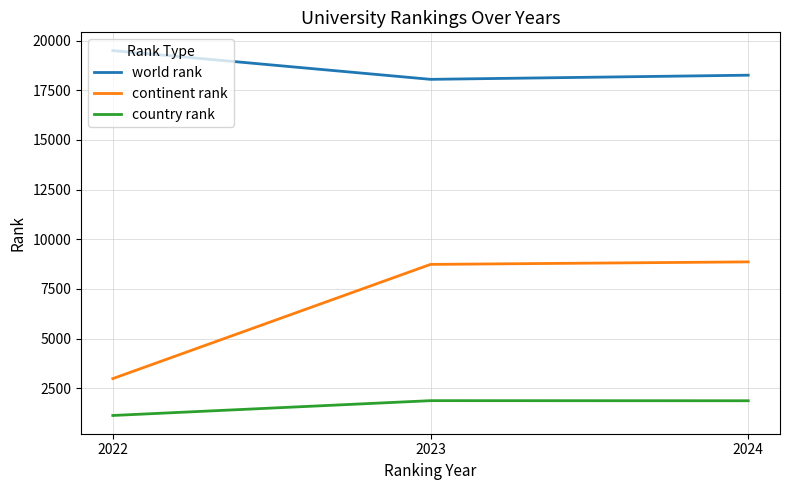

Which series has the largest total across all categories?

world rank